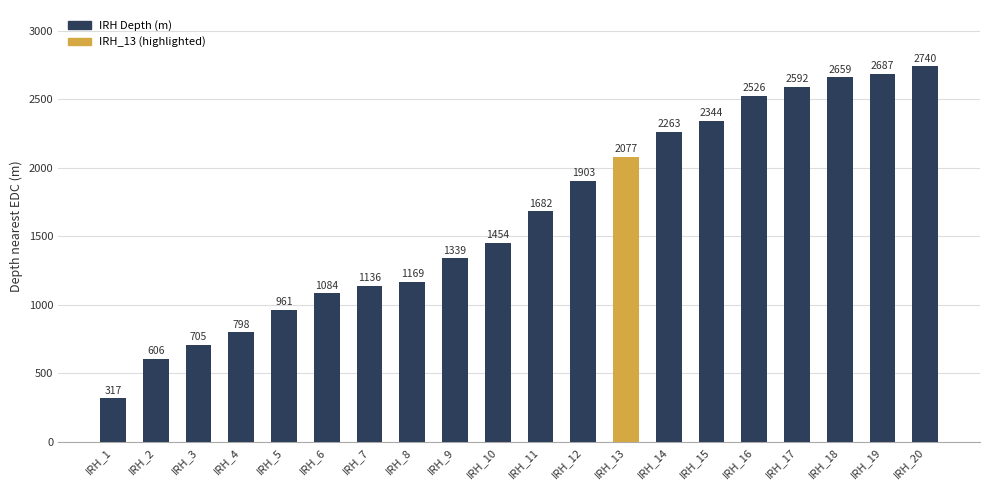

At which category does the chart reach its peak across all series?

IRH_20